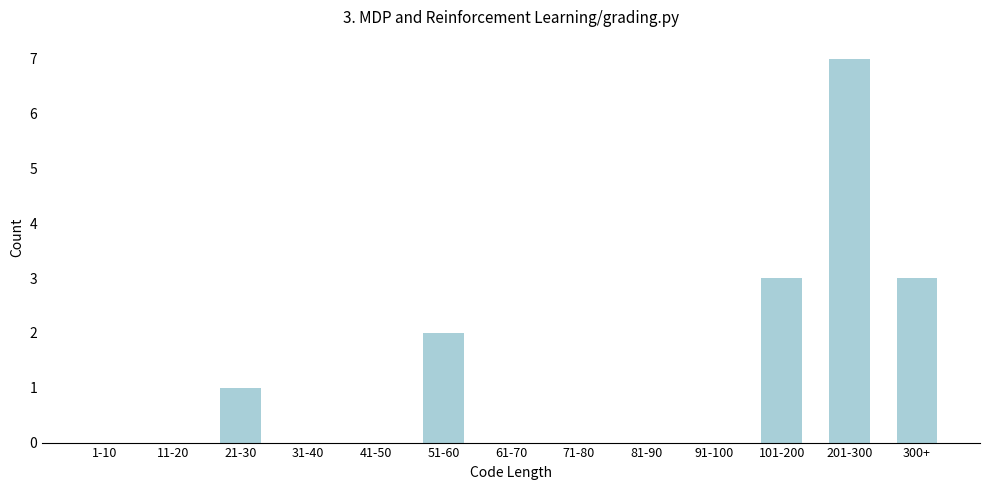

Reading left to right, transcribe all the data shown in this chart.

1-10=0	11-20=0	21-30=1	31-40=0	41-50=0	51-60=2	61-70=0	71-80=0	81-90=0	91-100=0	101-200=3	201-300=7	300+=3